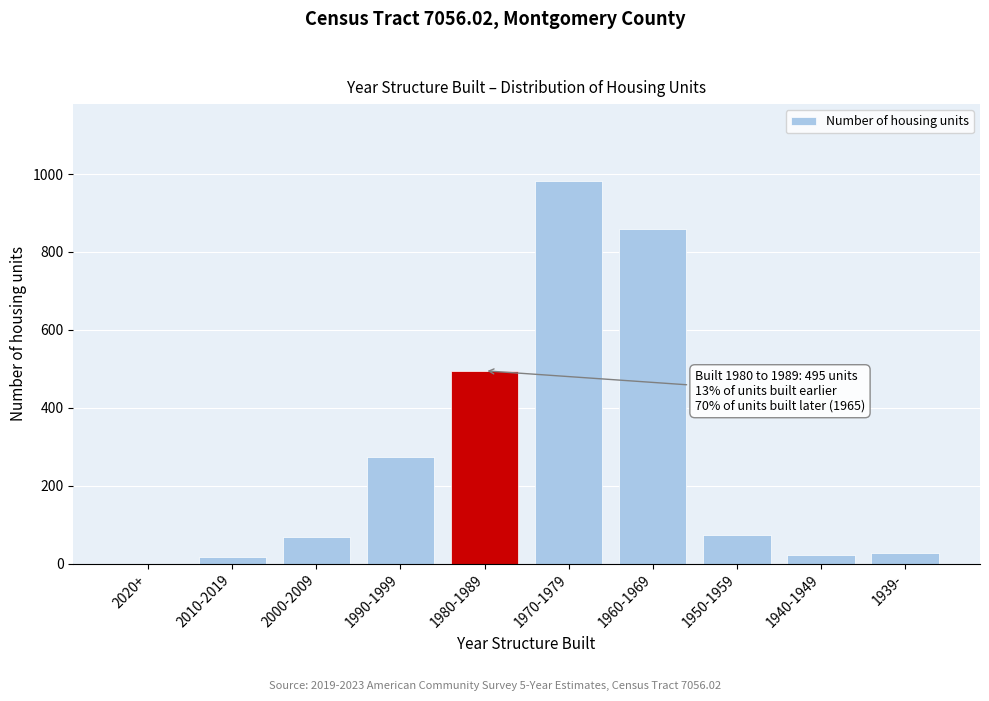

Read the value at 1970-1979.

983